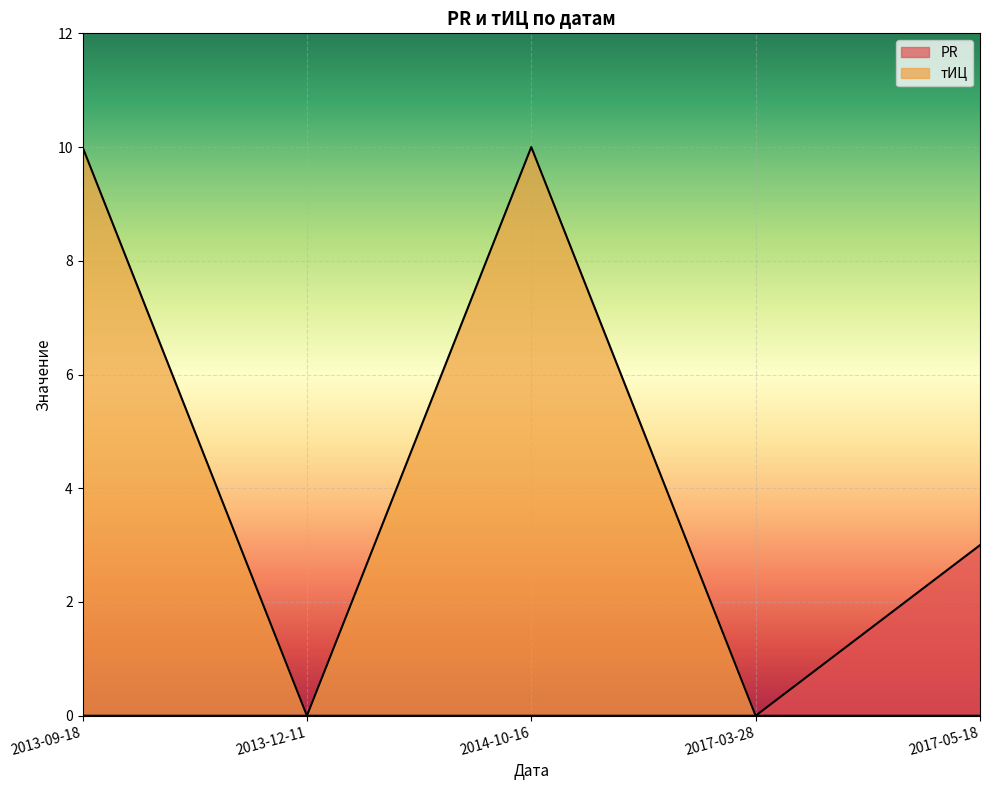

How many interior local valleys does the тИЦ series have?

1